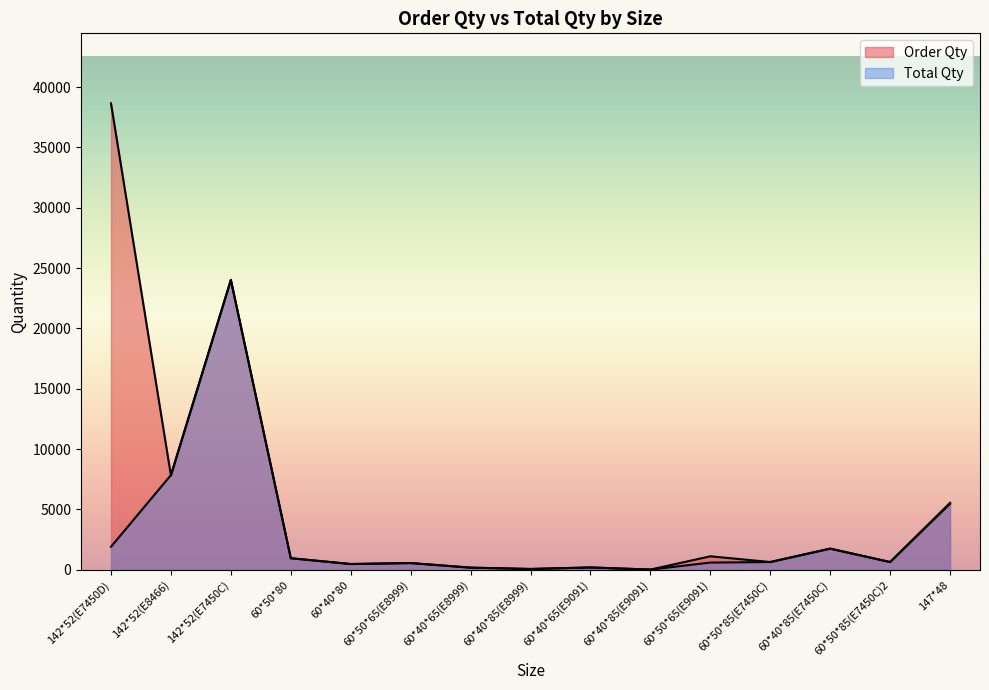

How many lines are shown in the chart?

2